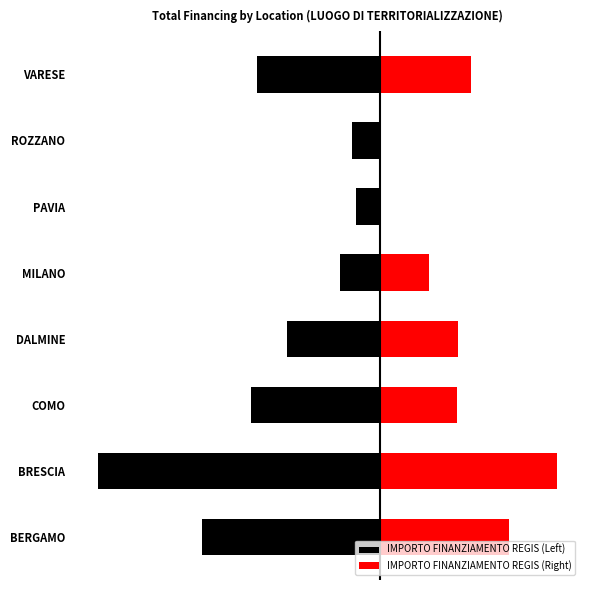

What is the lowest value of the IMPORTO FINANZIAMENTO REGIS (Left) series?

-633521.1